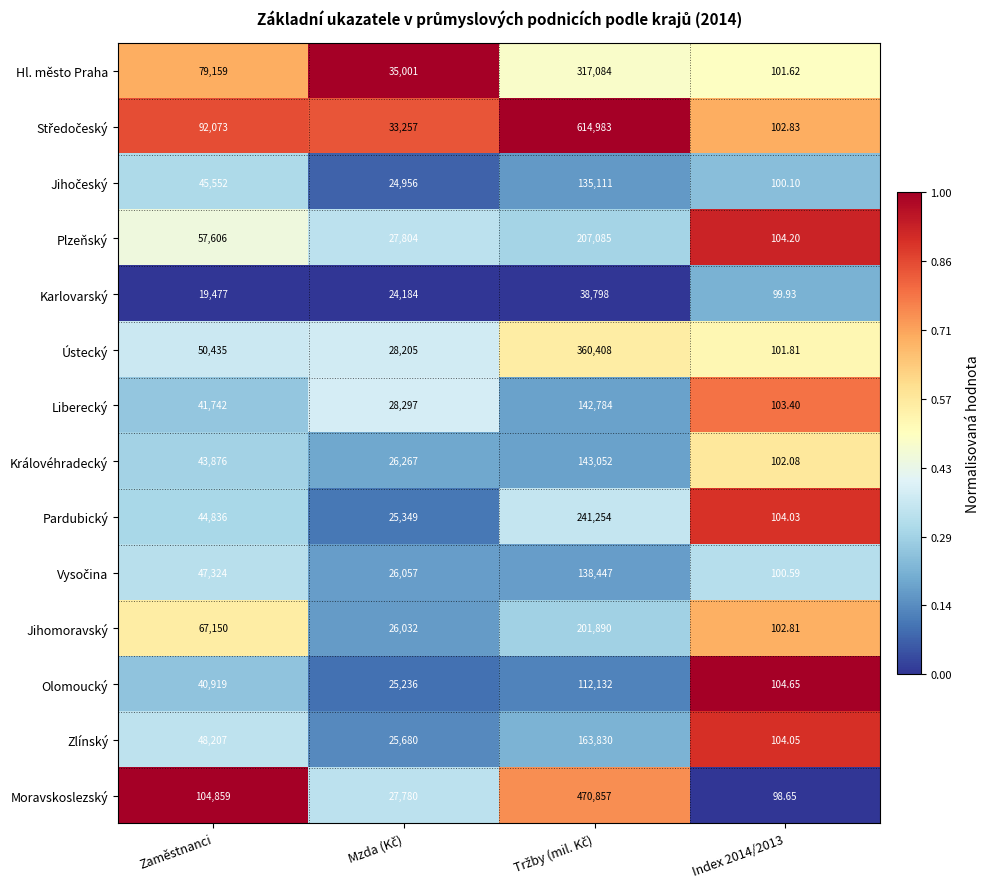

Is the value of Ústecký at Index 2014/2013 greater than the value of Liberecký at Index 2014/2013?

No